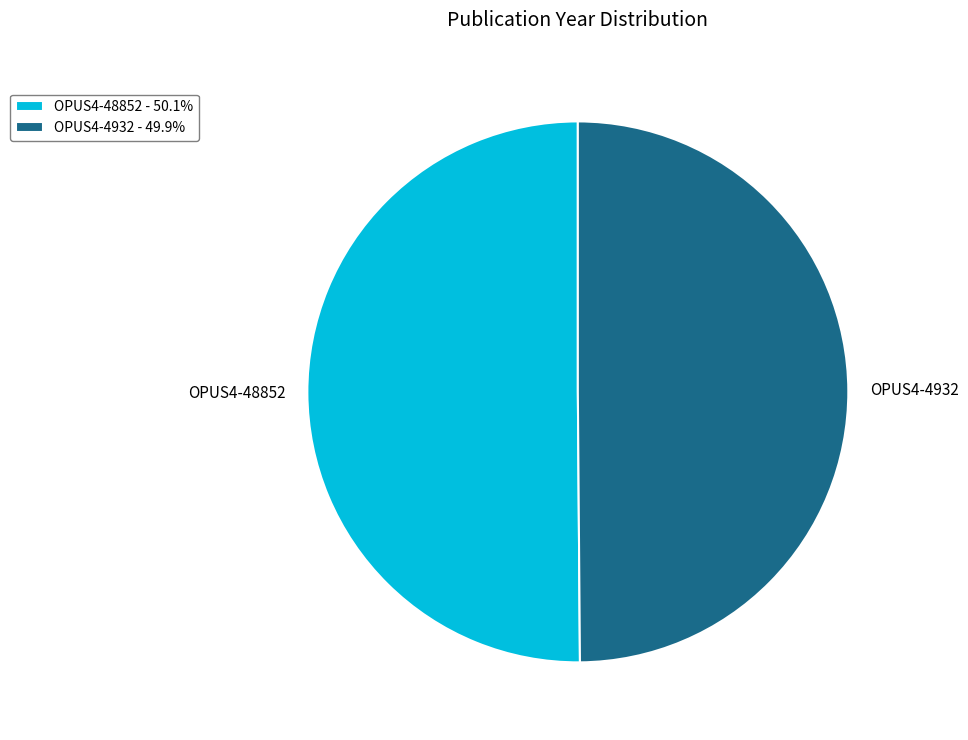

Is the sum of OPUS4-48852 - 50.1% and OPUS4-4932 - 49.9% greater than half?

Yes